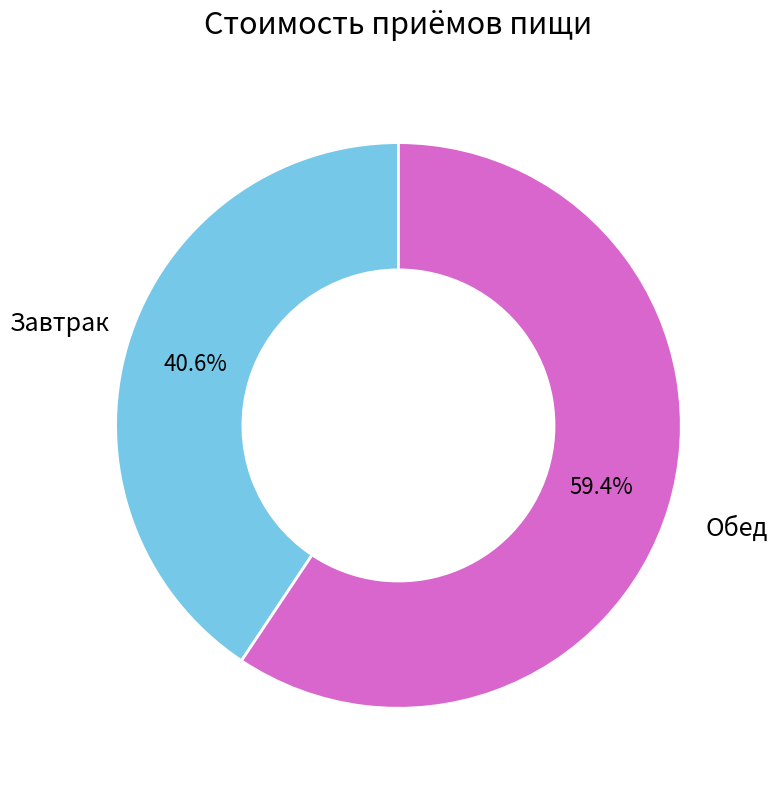

Approximately how many times larger is the value at Завтрак compared to Обед?

0.7